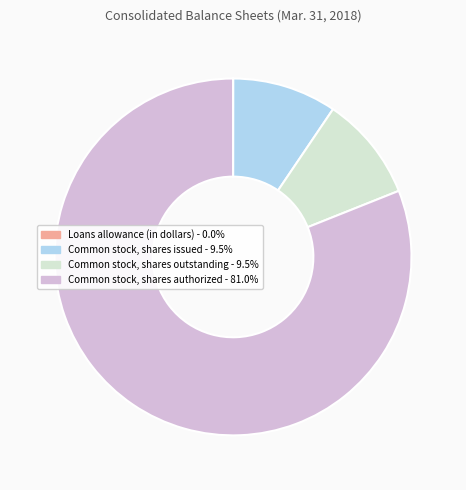

Approximately how many times larger is the value at Common stock, shares authorized - 81.0% compared to Common stock, shares outstanding - 9.5%?

8.5